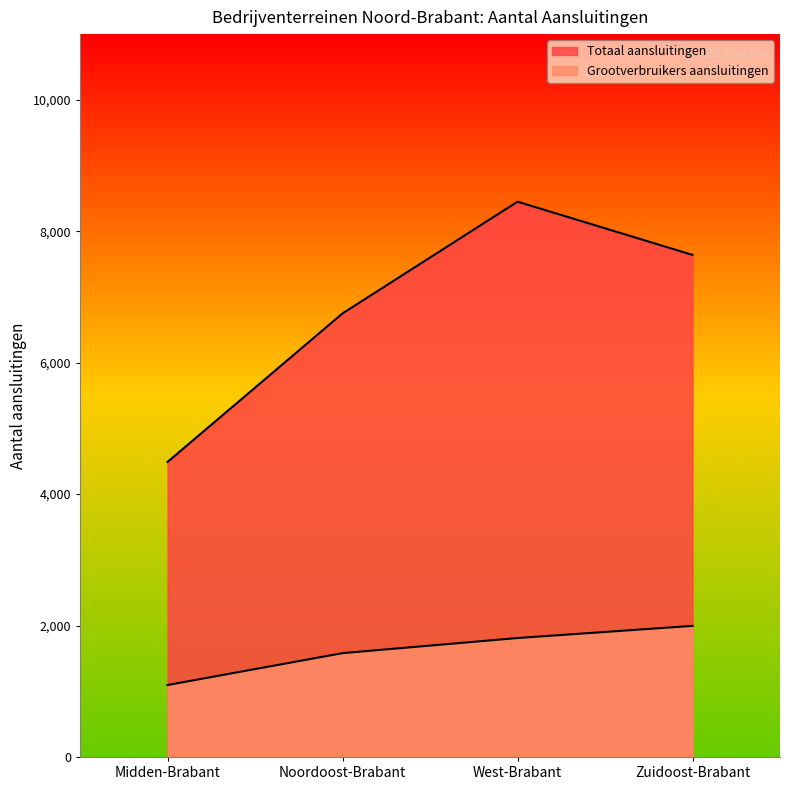

What is the total value across all series at West-Brabant?

10260